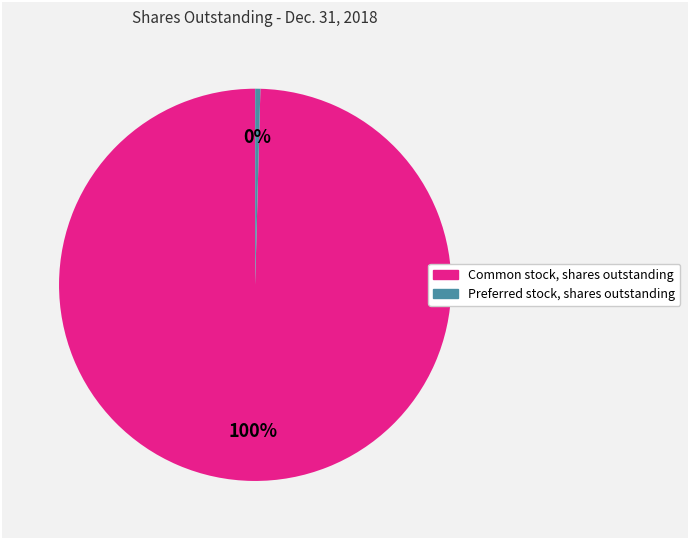

Is it true that Preferred stock, shares outstanding is 0% of the pie?

True